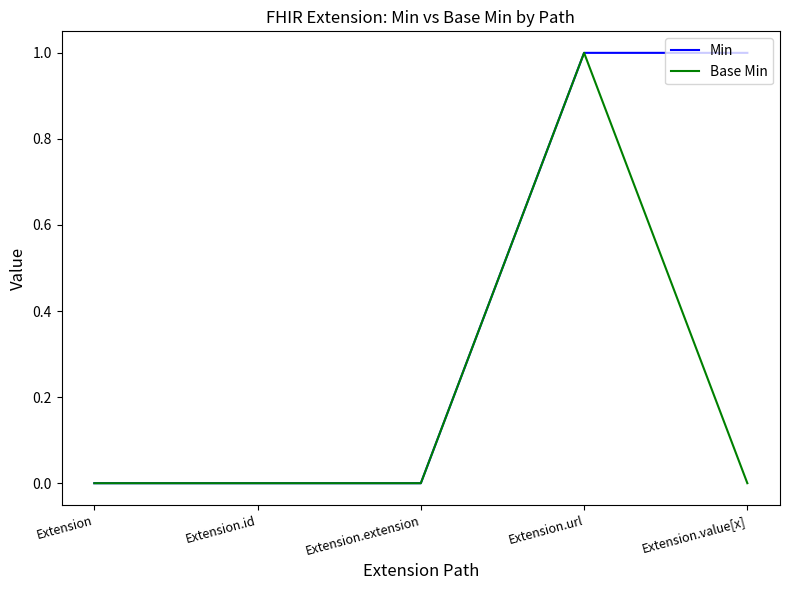

Rank the series at Extension.value[x] from highest to lowest value.

Min, Base Min